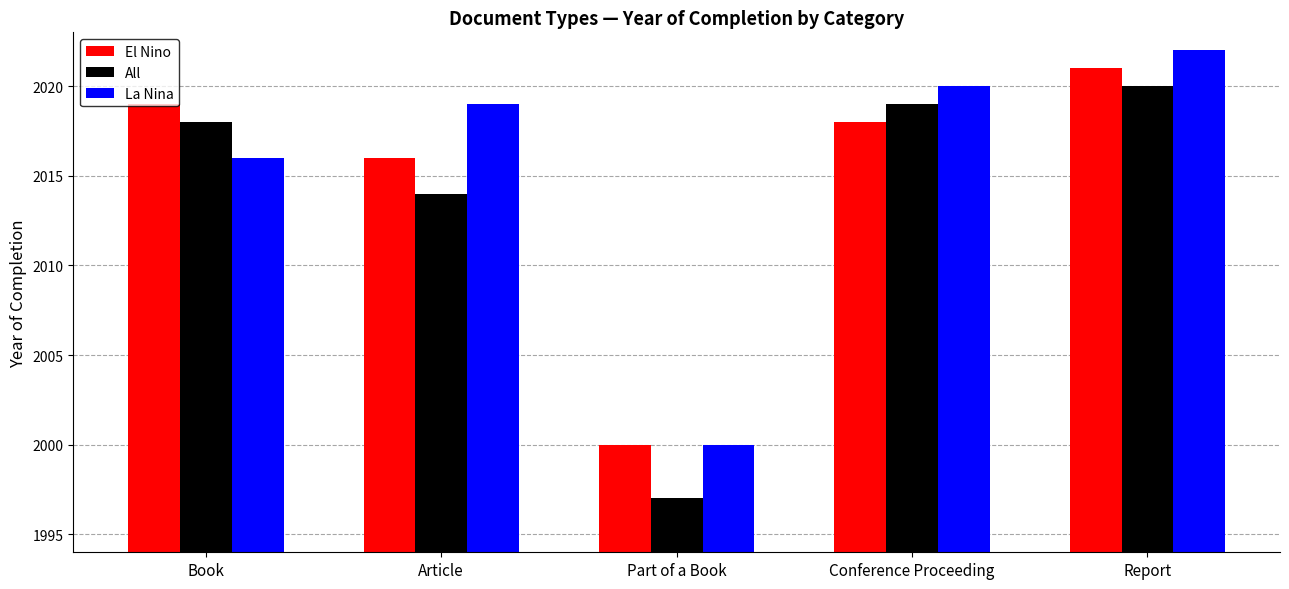

How many bars are there in total?

15